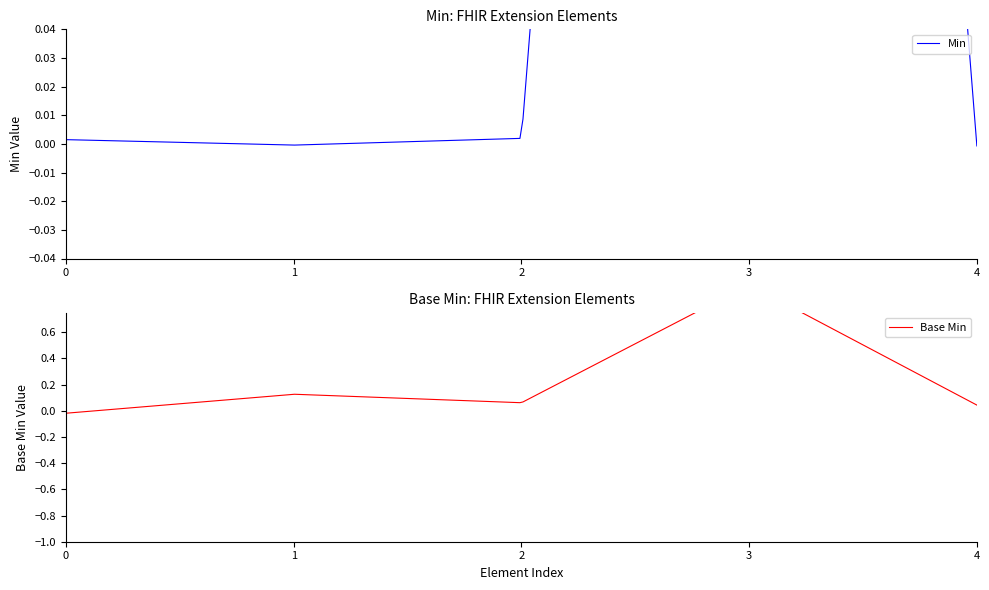

What is the highest value of the Min series?

1